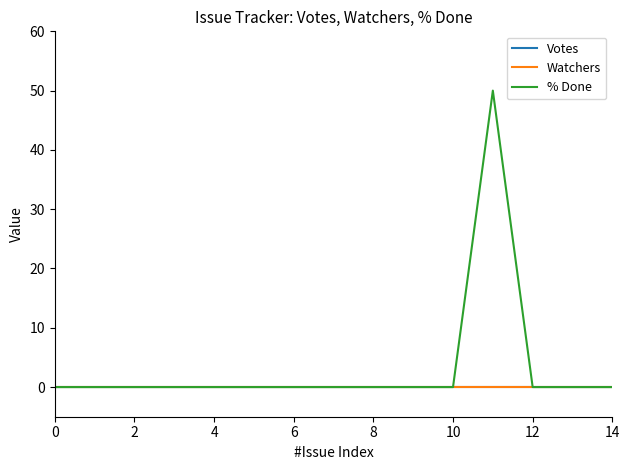

Does the chart have visible grid lines?

No